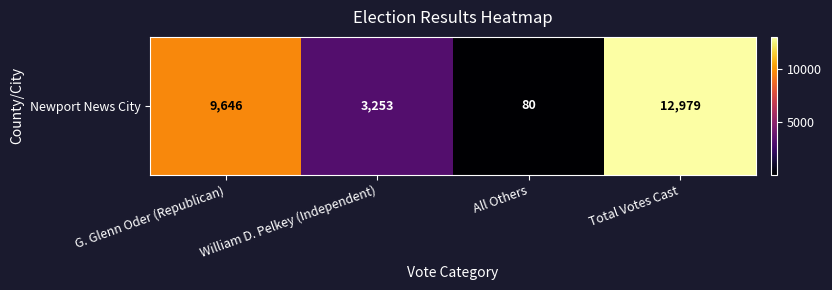

What is the approximate value at William D. Pelkey (Independent), to the nearest 50?

3250